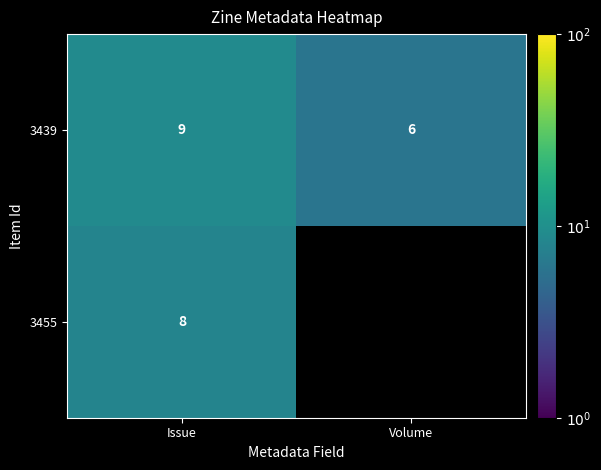

What is the sum of all 3439 values?

15